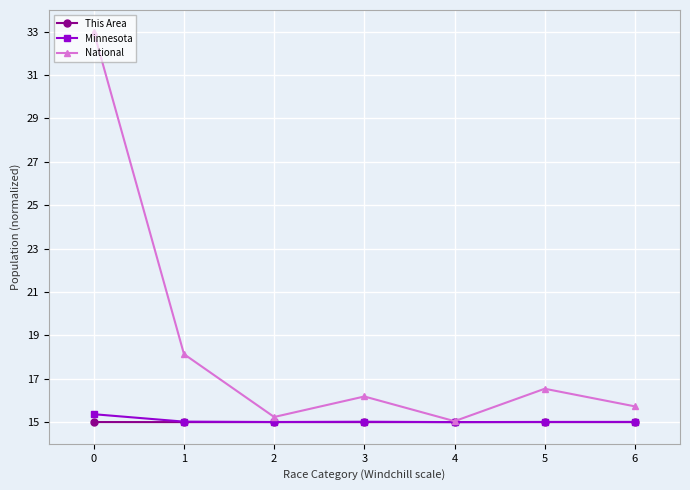

Reading right to left, what are all the values shown in this chart?

This Area: 15.0	15.0	15.0	15.0	15.0	15.0	15.0
Minnesota: 15.0	15.0	15.0	15.0	15.0	15.0	15.4
National: 15.7	16.5	15.0	16.2	15.2	18.1	33.0